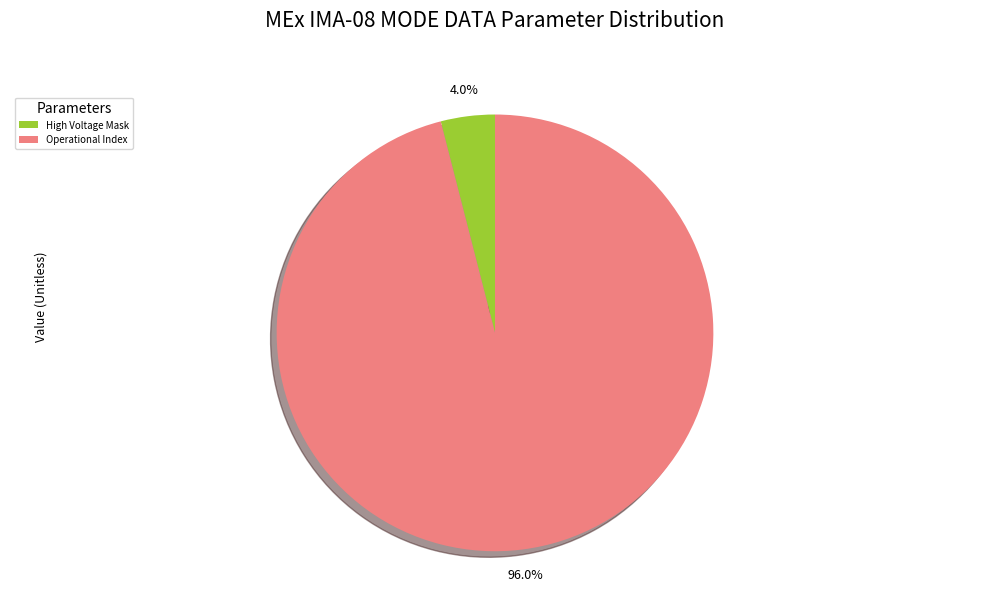

Do High Voltage Mask and Operational Index together represent more than half of the pie?

Yes